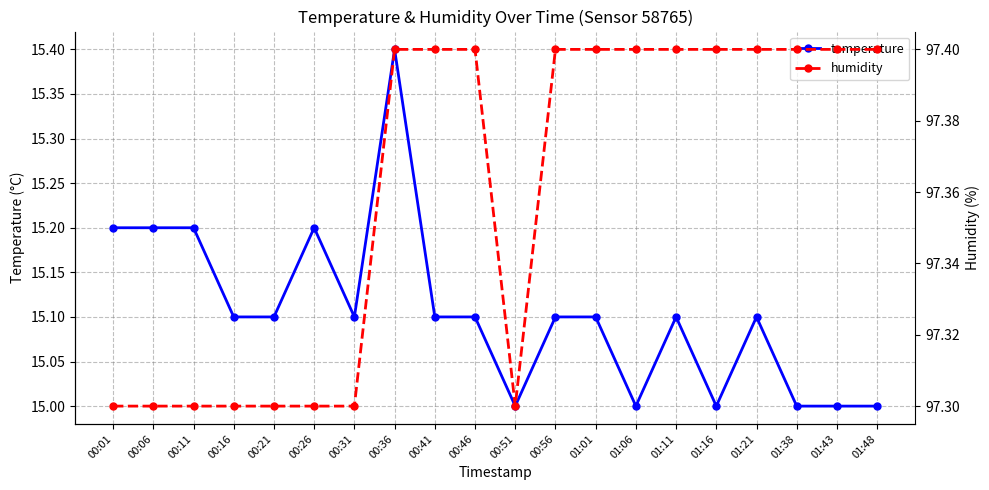

At which label does humidity reach its peak?

00:36